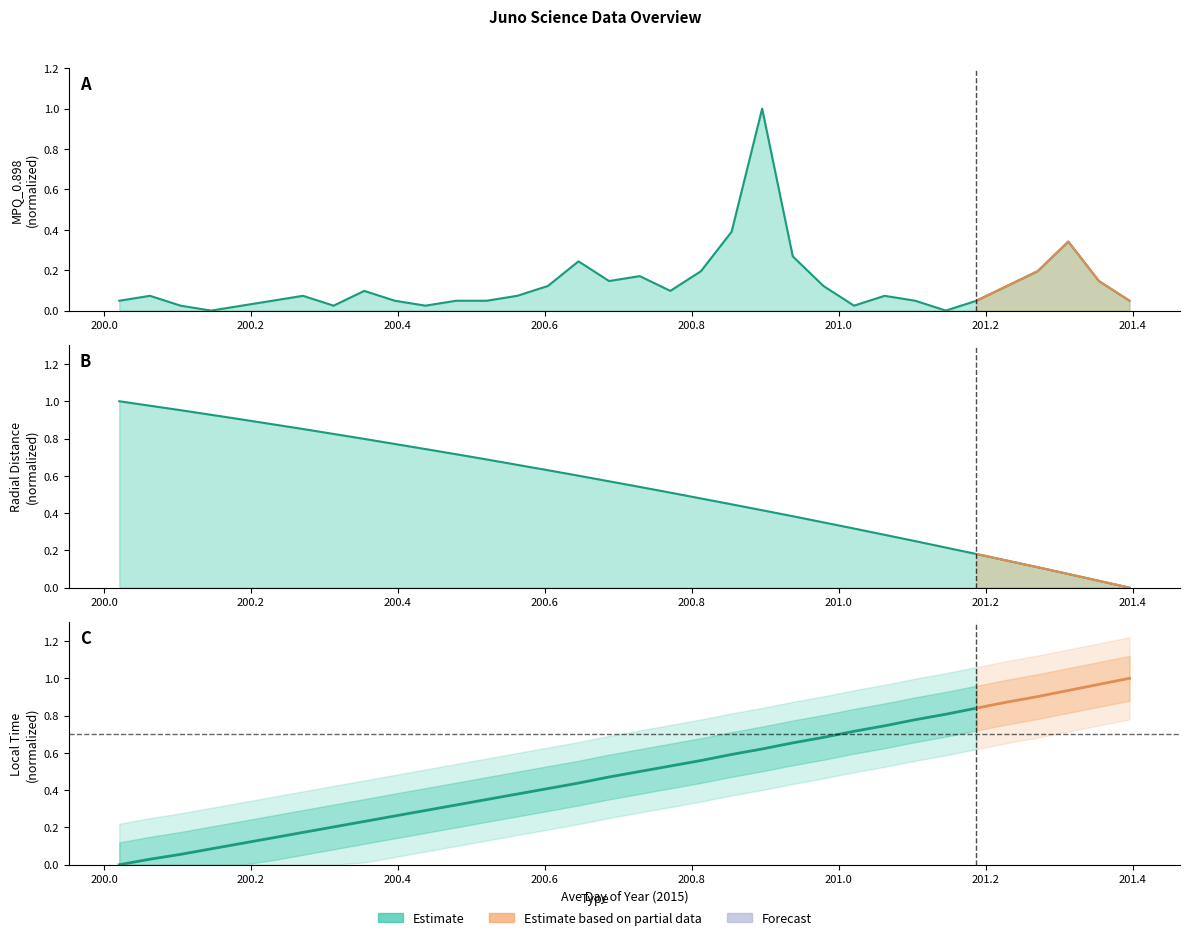

How many lines are shown in the chart?

2